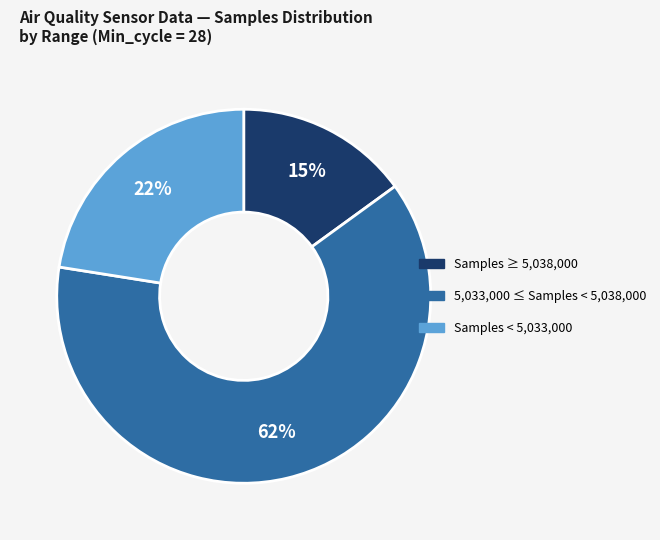

To the nearest percent, what is the difference between the largest and smallest slice percentages?

47%